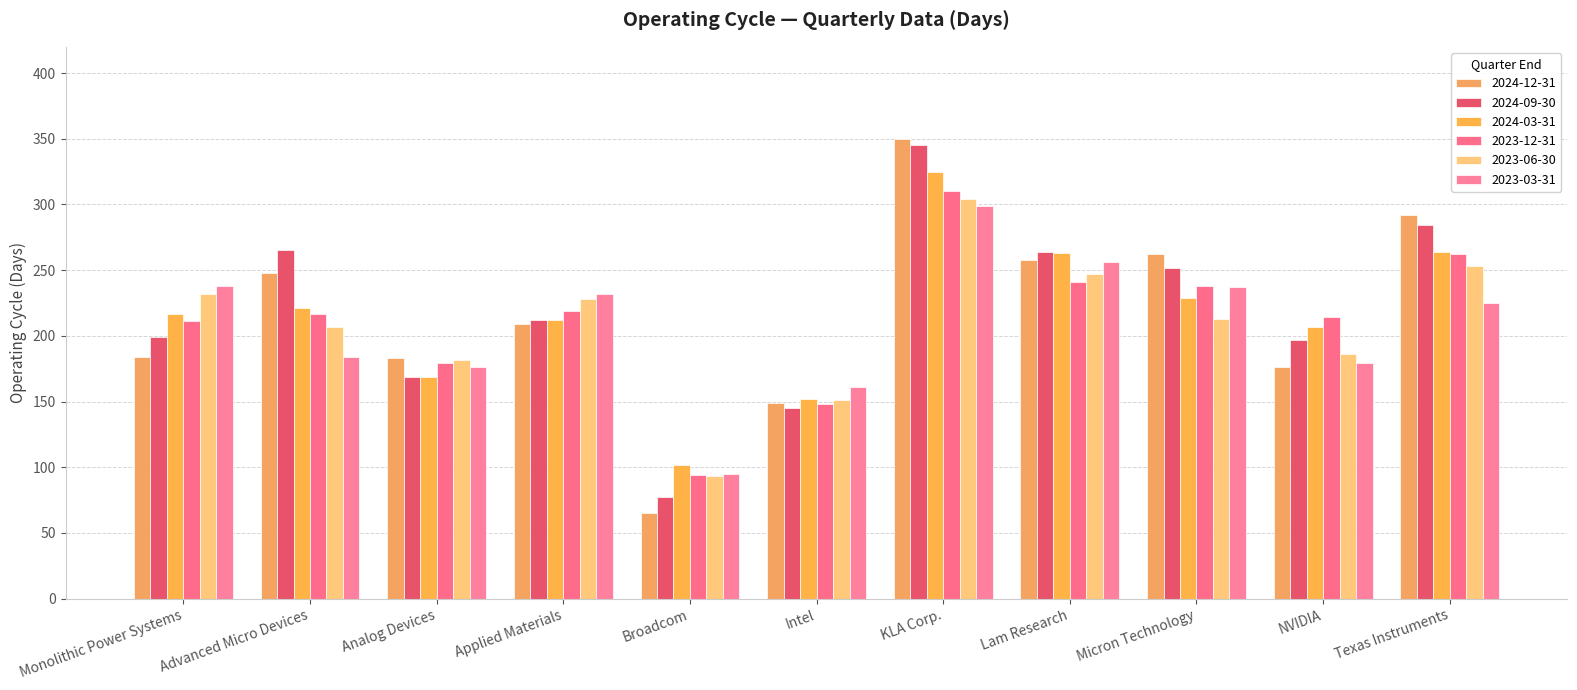

The 2023-06-30 series shows 93 at Broadcom. True or false?

True